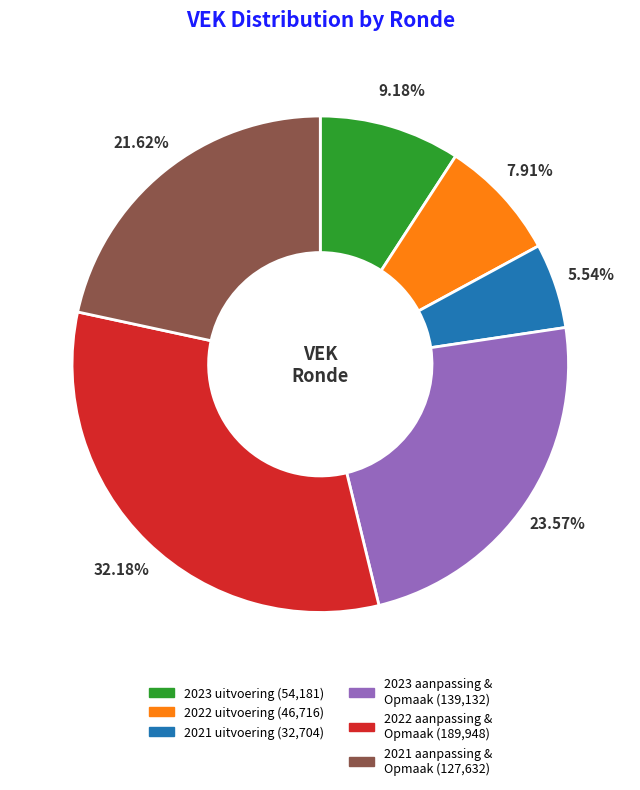

Does any single category account for the majority?

No